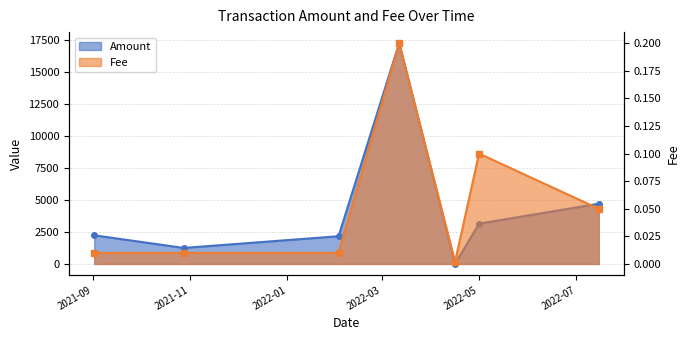

Does the chart have visible grid lines?

Yes